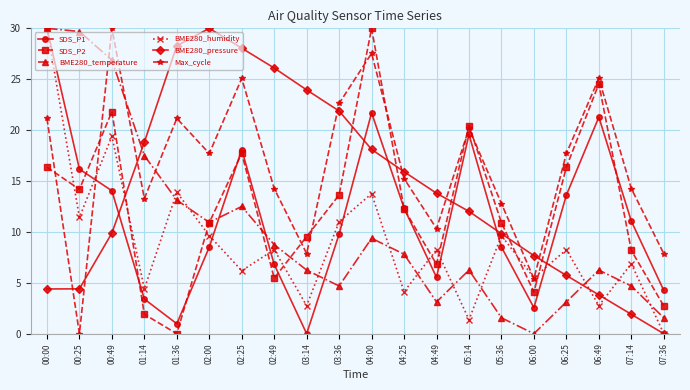

The value of BME280_humidity at 06:25 is 8.3. True or false?

True